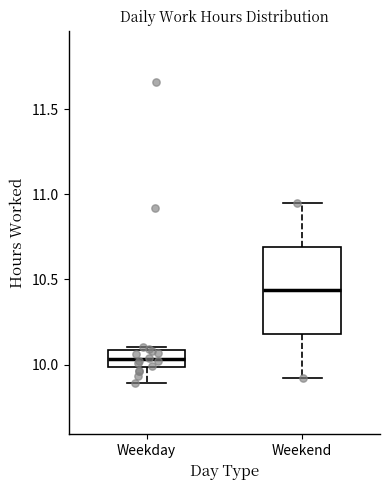

Reading left to right, read every box against the y-axis: the position of its median line, the range the box covers, and the ends of its whiskers. The values are not printed on the chart, so give them approximately, as read against the axis.

Weekday: median 10.05, box 10.00 to 10.10, whiskers 9.90 to 10.10 (just above the box's upper edge)
Weekend: median 10.45, box 10.20 to 10.70, whiskers 9.90 to 10.95